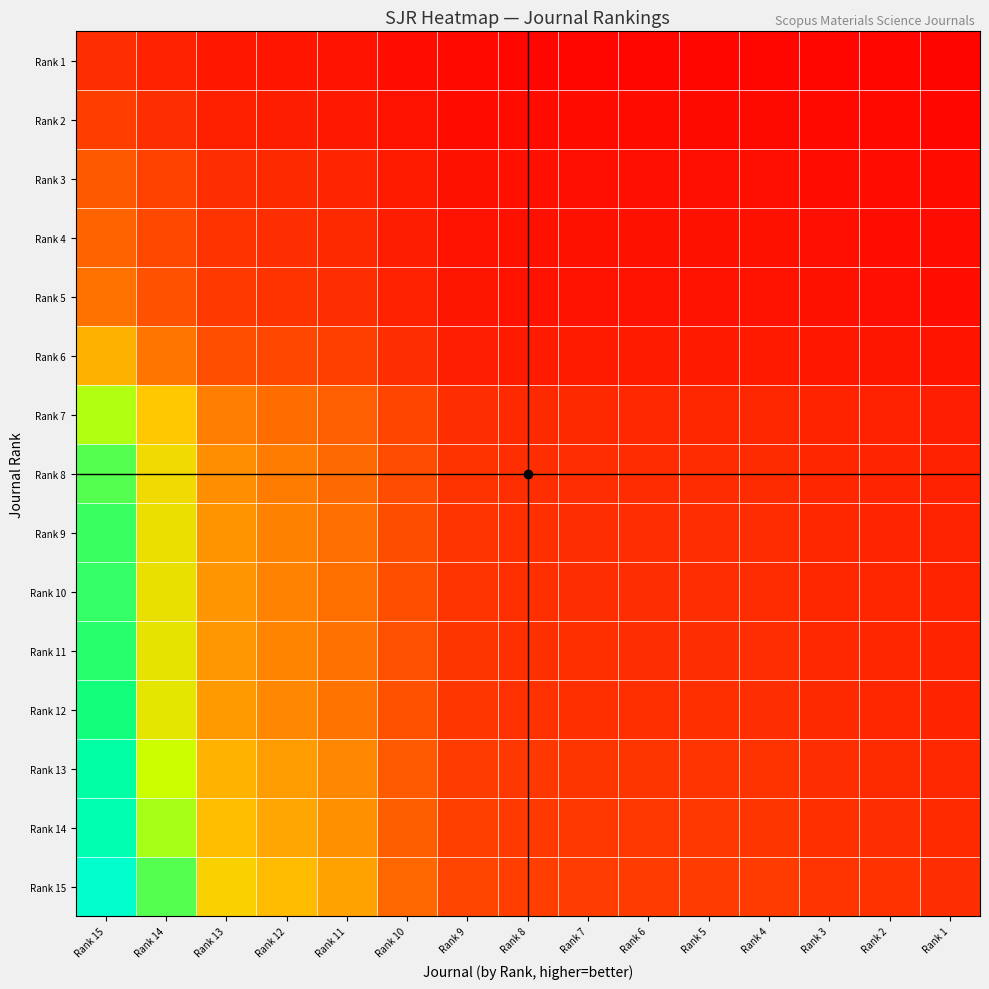

Reading right to left, transcribe all the data shown in this chart.

Rank 1: Rank 1=0.0	Rank 2=0.0	Rank 3=0.0	Rank 4=0.0	Rank 5=0.0	Rank 6=0.0	Rank 7=0.0	Rank 8=0.0	Rank 9=0.0	Rank 10=0.1	Rank 11=0.2	Rank 12=0.2	Rank 13=0.3	Rank 14=0.5	Rank 15=1.0
Rank 2: Rank 1=0.0	Rank 2=0.0	Rank 3=0.0	Rank 4=0.1	Rank 5=0.1	Rank 6=0.1	Rank 7=0.1	Rank 8=0.1	Rank 9=0.1	Rank 10=0.2	Rank 11=0.3	Rank 12=0.4	Rank 13=0.5	Rank 14=1.0	Rank 15=1.8
Rank 3: Rank 1=0.1	Rank 2=0.1	Rank 3=0.1	Rank 4=0.1	Rank 5=0.1	Rank 6=0.1	Rank 7=0.1	Rank 8=0.1	Rank 9=0.2	Rank 10=0.3	Rank 11=0.7	Rank 12=0.8	Rank 13=1.0	Rank 14=2.0	Rank 15=3.7
Rank 4: Rank 1=0.1	Rank 2=0.1	Rank 3=0.1	Rank 4=0.1	Rank 5=0.1	Rank 6=0.1	Rank 7=0.1	Rank 8=0.2	Rank 9=0.2	Rank 10=0.4	Rank 11=0.8	Rank 12=1.0	Rank 13=1.2	Rank 14=2.5	Rank 15=4.6
Rank 5: Rank 1=0.1	Rank 2=0.1	Rank 3=0.1	Rank 4=0.2	Rank 5=0.2	Rank 6=0.2	Rank 7=0.2	Rank 8=0.2	Rank 9=0.2	Rank 10=0.5	Rank 11=1.0	Rank 12=1.2	Rank 13=1.5	Rank 14=3.1	Rank 15=5.7
Rank 6: Rank 1=0.2	Rank 2=0.2	Rank 3=0.3	Rank 4=0.3	Rank 5=0.3	Rank 6=0.3	Rank 7=0.4	Rank 8=0.4	Rank 9=0.5	Rank 10=1.0	Rank 11=1.9	Rank 12=2.4	Rank 13=2.9	Rank 14=5.9	Rank 15=10.8
Rank 7: Rank 1=0.4	Rank 2=0.5	Rank 3=0.6	Rank 4=0.7	Rank 5=0.8	Rank 6=0.8	Rank 7=0.8	Rank 8=0.8	Rank 9=1.0	Rank 10=2.2	Rank 11=4.2	Rank 12=5.2	Rank 13=6.4	Rank 14=13.0	Rank 15=23.9
Rank 8: Rank 1=0.5	Rank 2=0.6	Rank 3=0.7	Rank 4=0.9	Rank 5=0.9	Rank 6=0.9	Rank 7=1.0	Rank 8=1.0	Rank 9=1.2	Rank 10=2.7	Rank 11=5.1	Rank 12=6.4	Rank 13=7.8	Rank 14=15.8	Rank 15=29.1
Rank 9: Rank 1=0.6	Rank 2=0.7	Rank 3=0.7	Rank 4=0.9	Rank 5=1.0	Rank 6=1.0	Rank 7=1.0	Rank 8=1.0	Rank 9=1.3	Rank 10=2.8	Rank 11=5.4	Rank 12=6.7	Rank 13=8.1	Rank 14=16.6	Rank 15=30.5
Rank 10: Rank 1=0.6	Rank 2=0.7	Rank 3=0.8	Rank 4=0.9	Rank 5=1.0	Rank 6=1.0	Rank 7=1.0	Rank 8=1.1	Rank 9=1.3	Rank 10=2.9	Rank 11=5.5	Rank 12=6.8	Rank 13=8.3	Rank 14=16.9	Rank 15=31.0
Rank 11: Rank 1=0.6	Rank 2=0.7	Rank 3=0.8	Rank 4=1.0	Rank 5=1.0	Rank 6=1.0	Rank 7=1.0	Rank 8=1.1	Rank 9=1.3	Rank 10=2.9	Rank 11=5.6	Rank 12=7.0	Rank 13=8.5	Rank 14=17.3	Rank 15=31.8
Rank 12: Rank 1=0.6	Rank 2=0.7	Rank 3=0.8	Rank 4=1.0	Rank 5=1.0	Rank 6=1.1	Rank 7=1.1	Rank 8=1.1	Rank 9=1.4	Rank 10=3.1	Rank 11=5.8	Rank 12=7.2	Rank 13=8.8	Rank 14=17.9	Rank 15=33.0
Rank 13: Rank 1=0.8	Rank 2=0.9	Rank 3=1.0	Rank 4=1.2	Rank 5=1.3	Rank 6=1.3	Rank 7=1.3	Rank 8=1.4	Rank 9=1.7	Rank 10=3.8	Rank 11=7.2	Rank 12=9.0	Rank 13=11.0	Rank 14=22.3	Rank 15=41.0
Rank 14: Rank 1=0.8	Rank 2=1.0	Rank 3=1.1	Rank 4=1.4	Rank 5=1.4	Rank 6=1.4	Rank 7=1.5	Rank 8=1.5	Rank 9=1.9	Rank 10=4.2	Rank 11=7.9	Rank 12=9.8	Rank 13=12.0	Rank 14=24.4	Rank 15=44.9
Rank 15: Rank 1=1.0	Rank 2=1.2	Rank 3=1.3	Rank 4=1.6	Rank 5=1.7	Rank 6=1.7	Rank 7=1.8	Rank 8=1.8	Rank 9=2.2	Rank 10=5.0	Rank 11=9.4	Rank 12=11.7	Rank 13=14.3	Rank 14=29.1	Rank 15=53.4